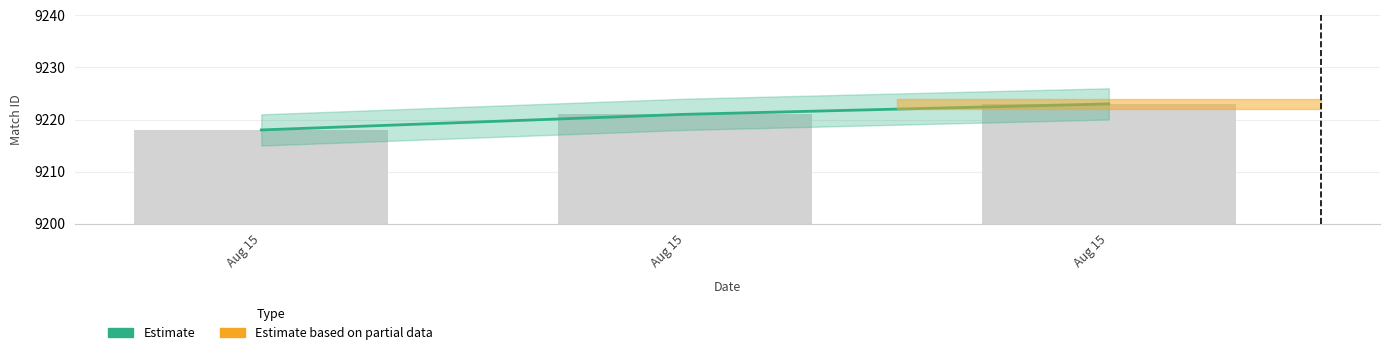

Does the chart contain stacked bars?

No